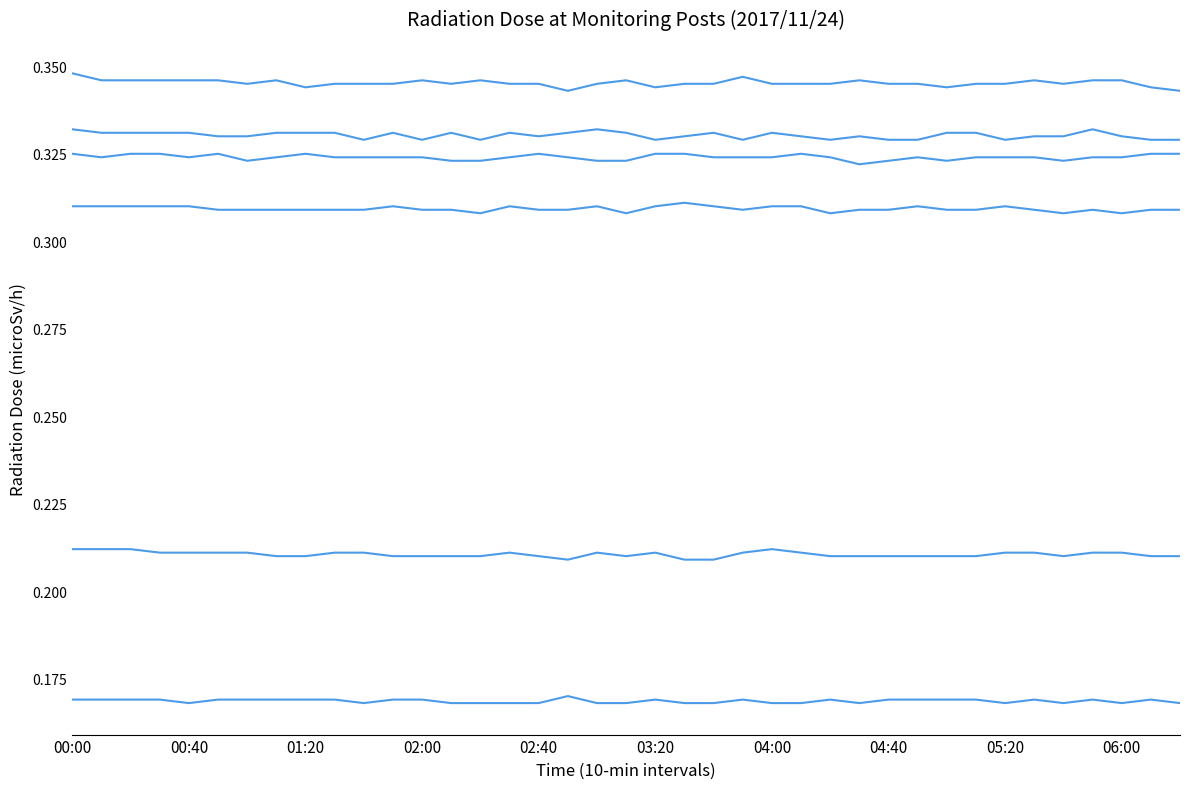

Is this an area chart (filled region under the line)?

No